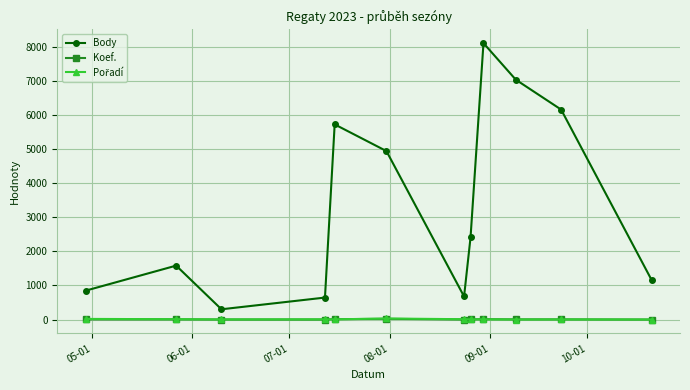

What is the lowest value of the Body series?

303